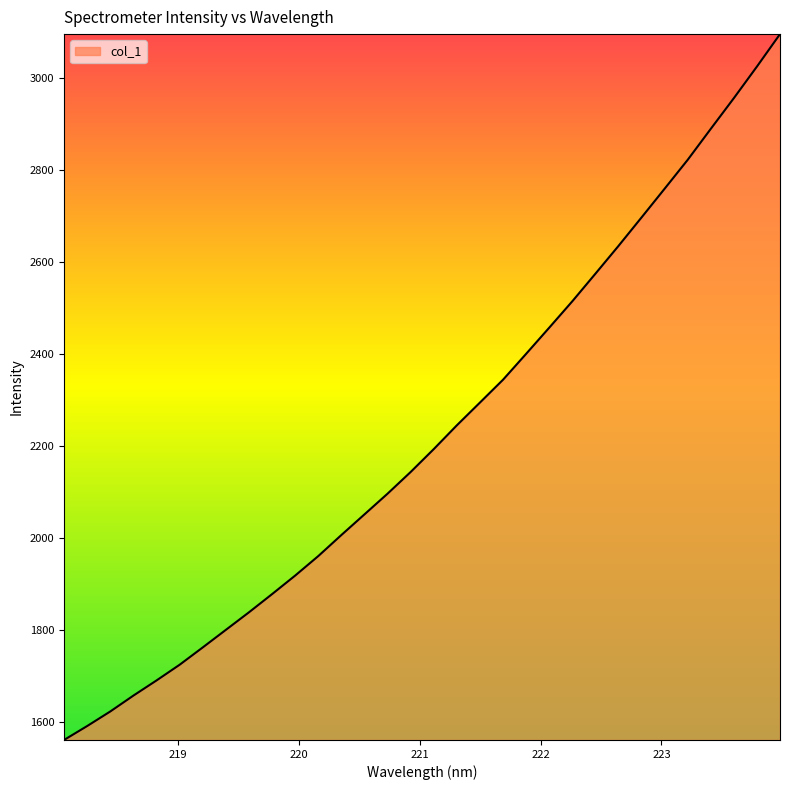

What is the difference between the maximum and minimum values?

1535.2